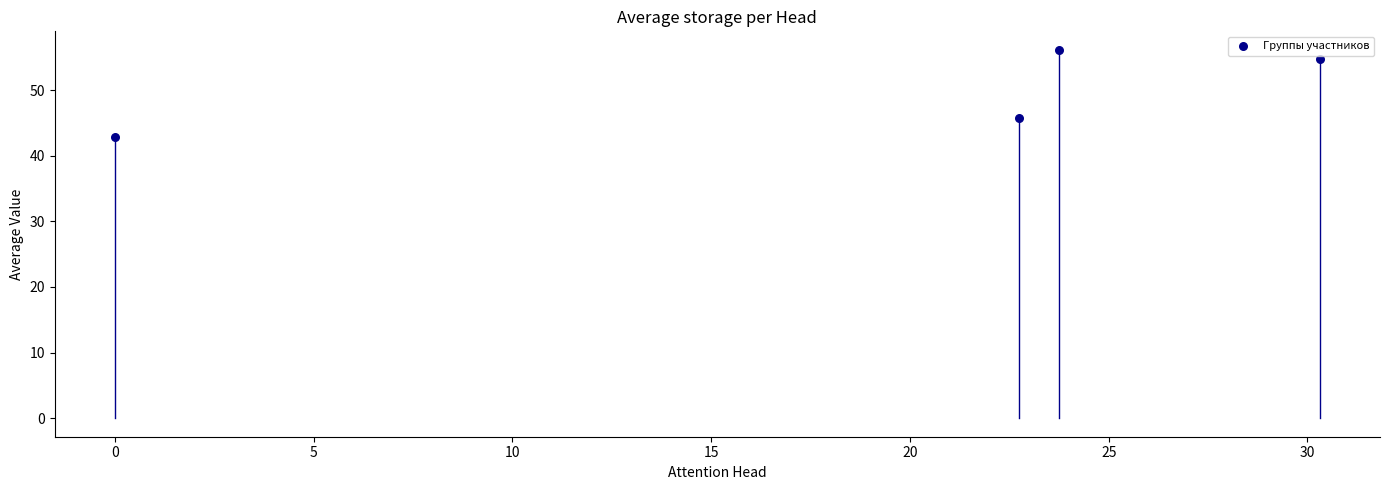

What Y value in the scatter plot is closest to 49?

45.8